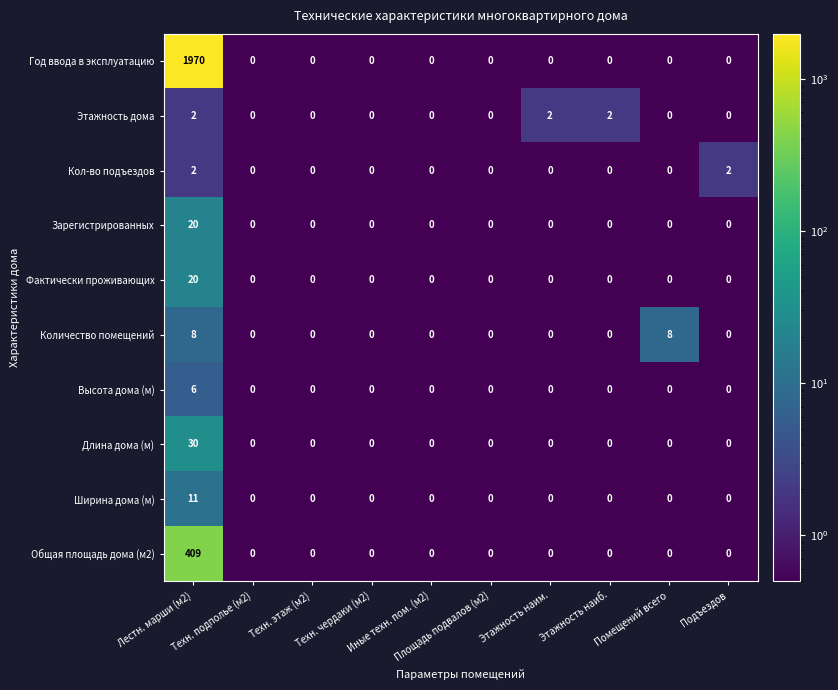

What is the spread (max minus min) of values at Этажность наиб.?

2